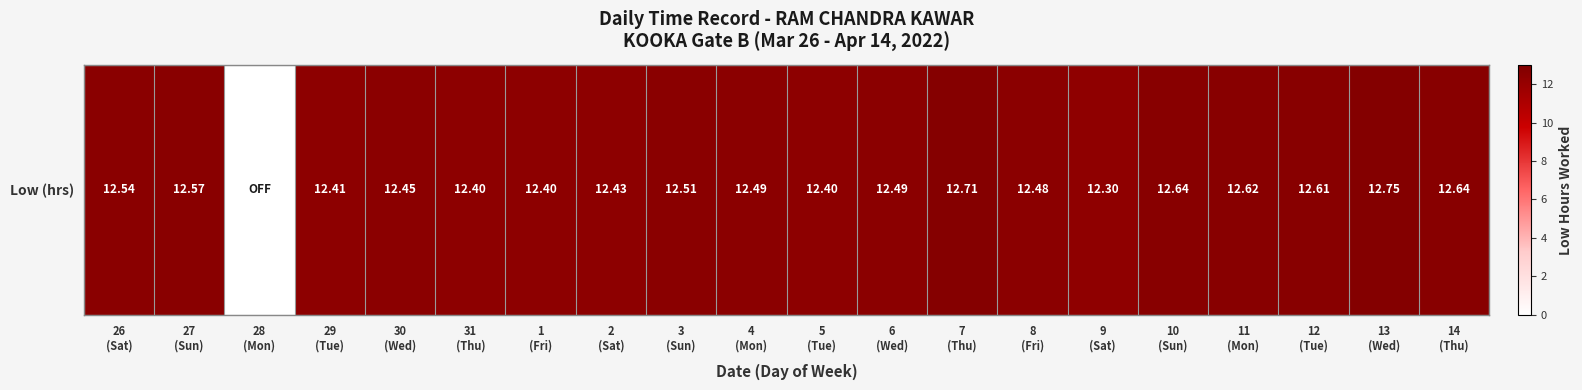

Reading left to right, extract all data points from this chart.

12.5	12.6	0.0	12.4	12.4	12.4	12.4	12.4	12.5	12.5	12.4	12.5	12.7	12.5	12.3	12.6	12.6	12.6	12.8	12.6